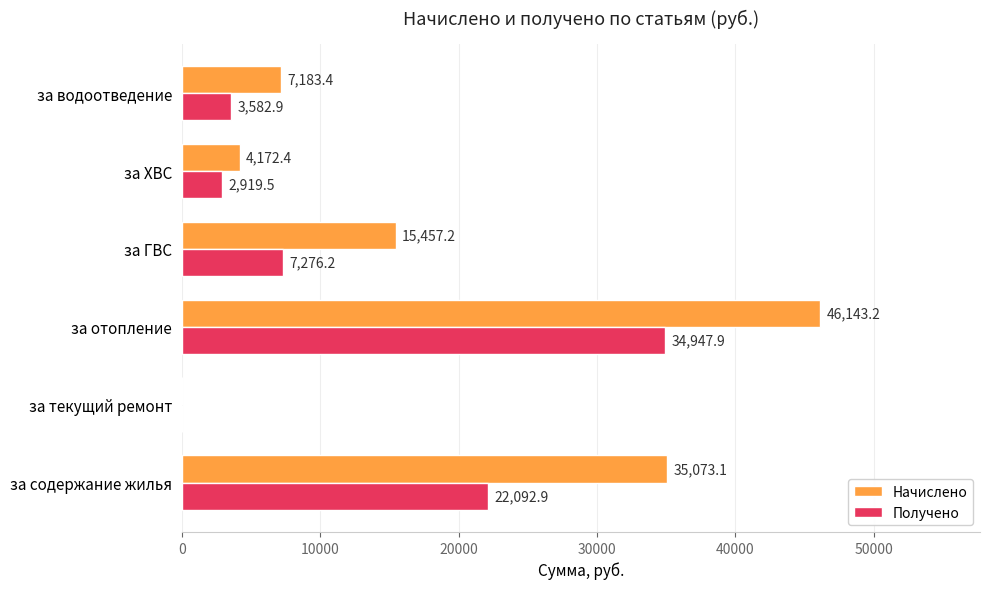

What is the sum of the Начислено values at за ХВС and за текущий ремонт?

4172.4